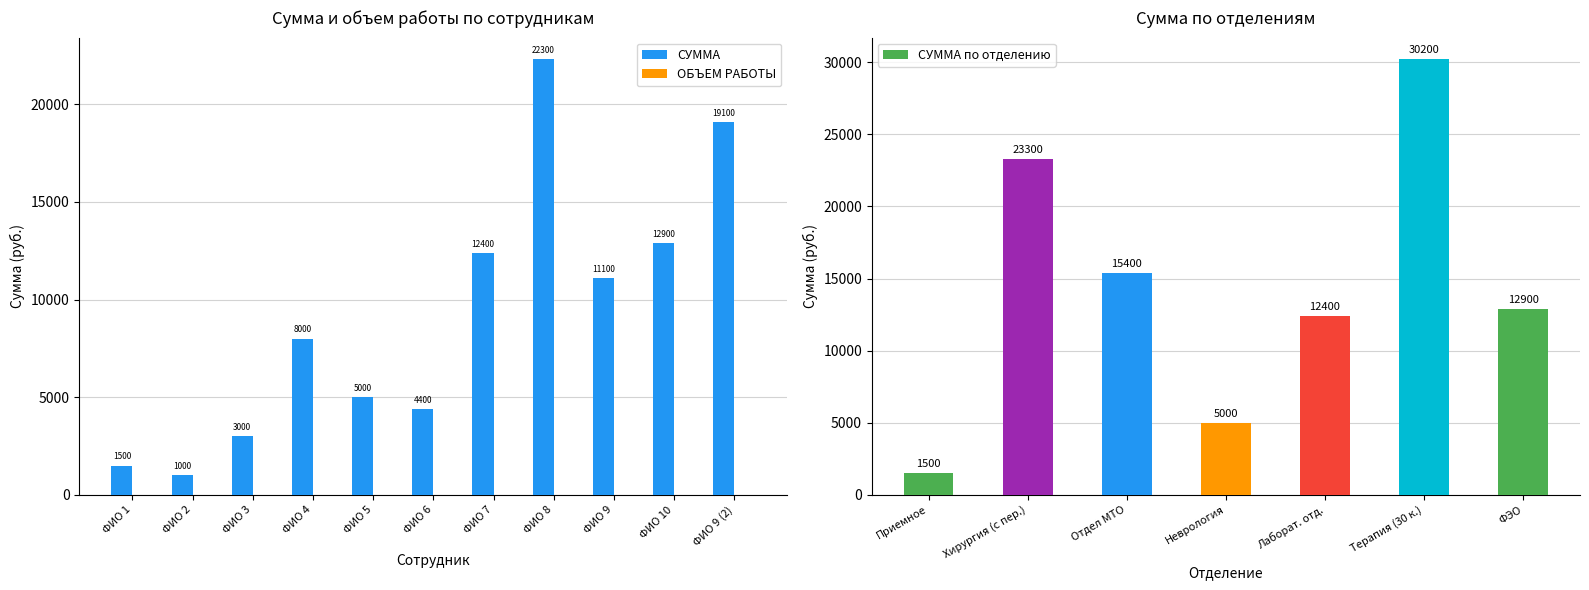

Count the number of categories in the chart.

11